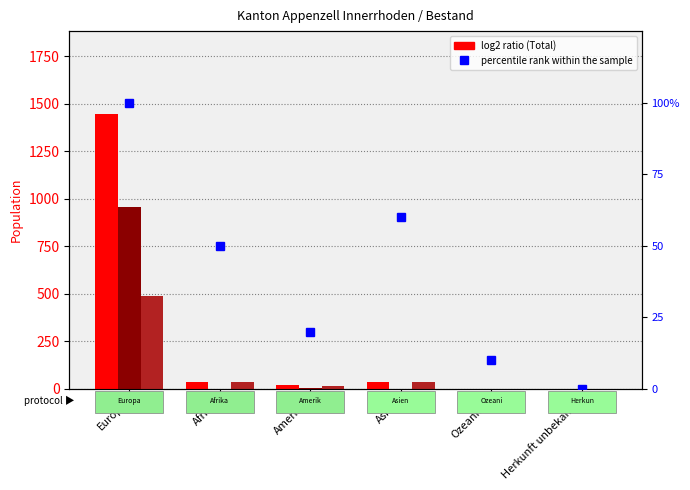

At which category is the sum across all series the highest?

Europa